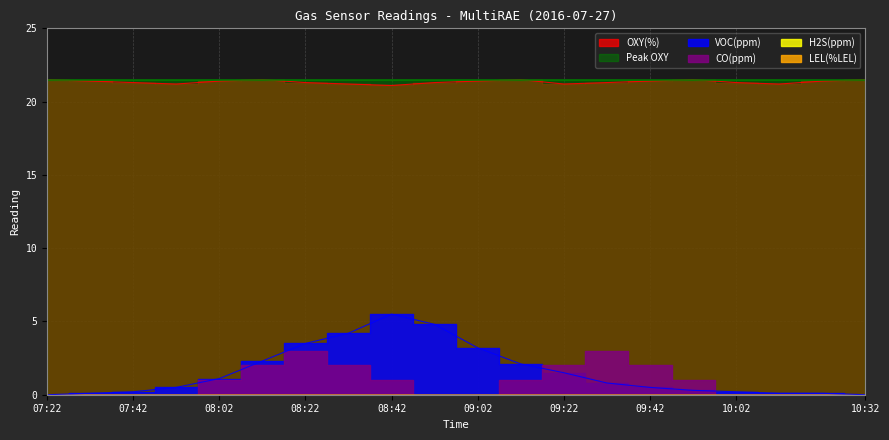

What are all the series names shown in the legend?

OXY(%), VOC(ppm), CO(ppm), H2S(ppm), LEL(%LEL), Peak OXY